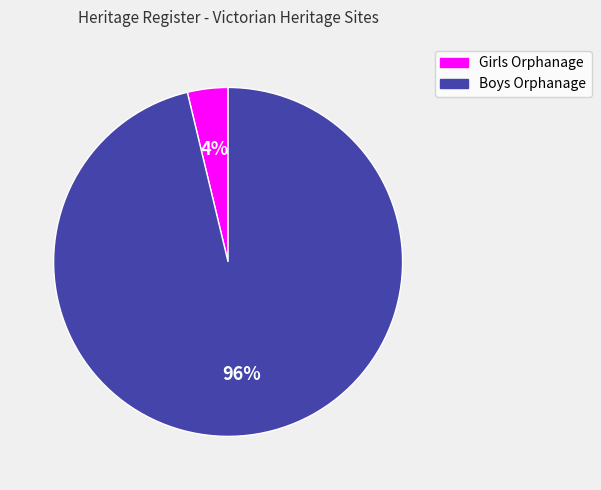

Does any single category account for the majority?

Yes